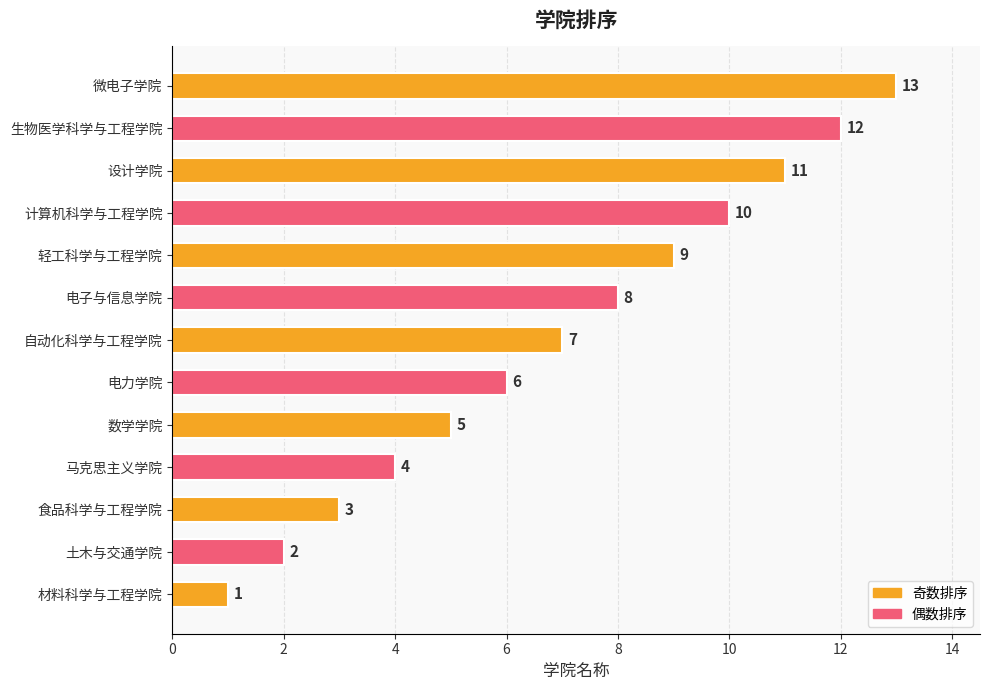

Is it true that the value at 设计学院 is 11?

True